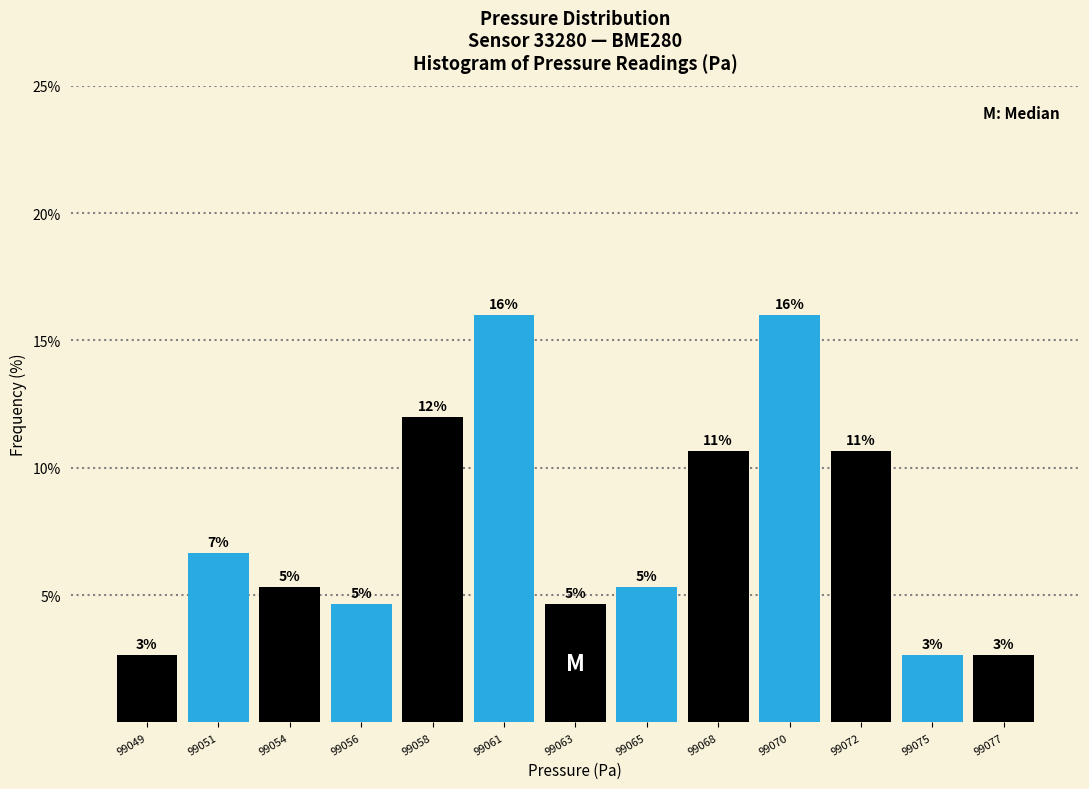

How many bars are there in total?

13